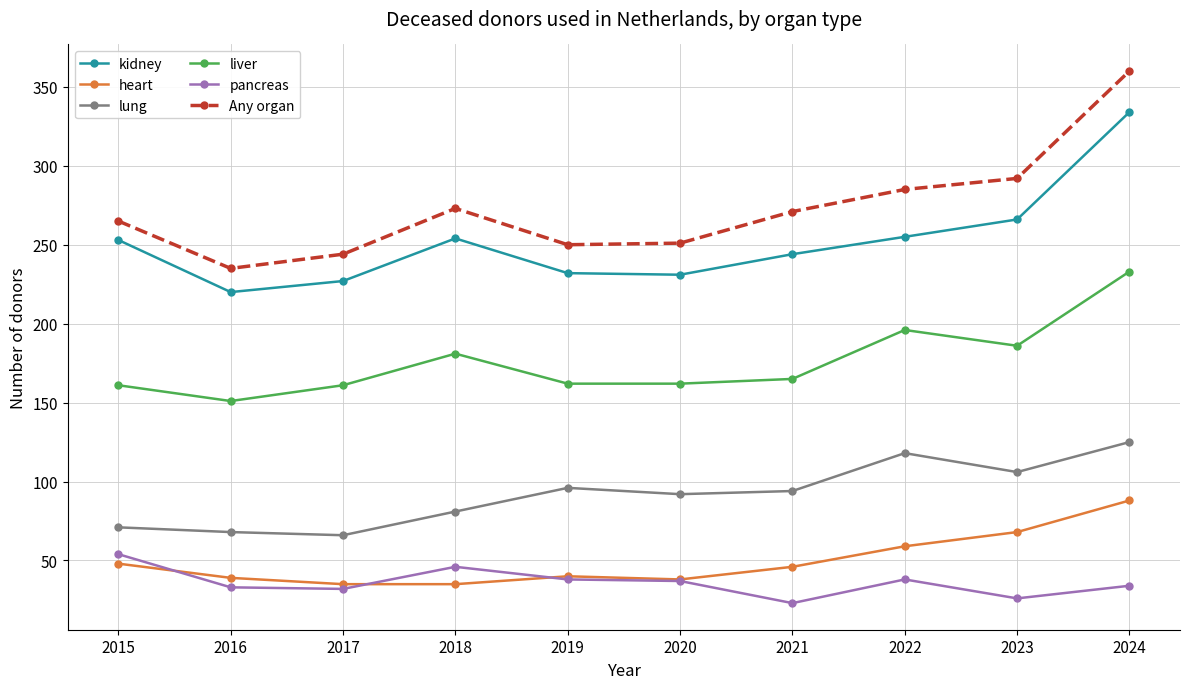

Which category has the highest value in the kidney series?

2024